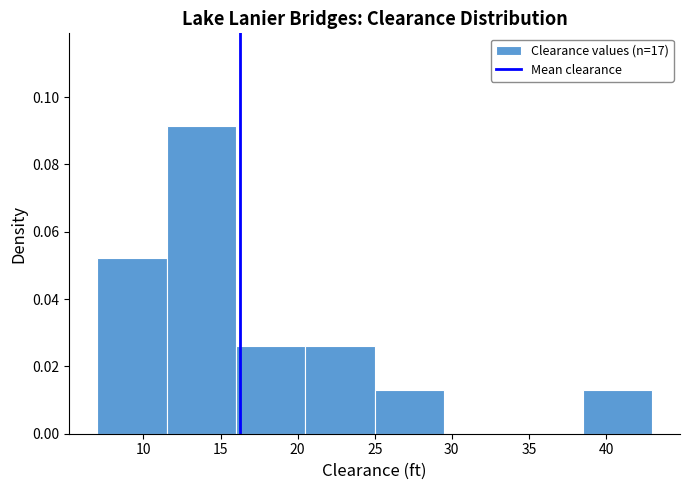

Reading left to right, transcribe this chart: for each bar, give the range it covers on the x-axis and its height. The values are not printed on the chart, so give them approximately, as read against the axis.

7.0 to 11.5: 0.052
11.5 to 16.0: 0.092
16.0 to 20.5: 0.026
20.5 to 25.0: 0.026
25.0 to 29.5: 0.014
29.5 to 34.0: 0
34.0 to 38.5: 0
38.5 to 43.0: 0.014